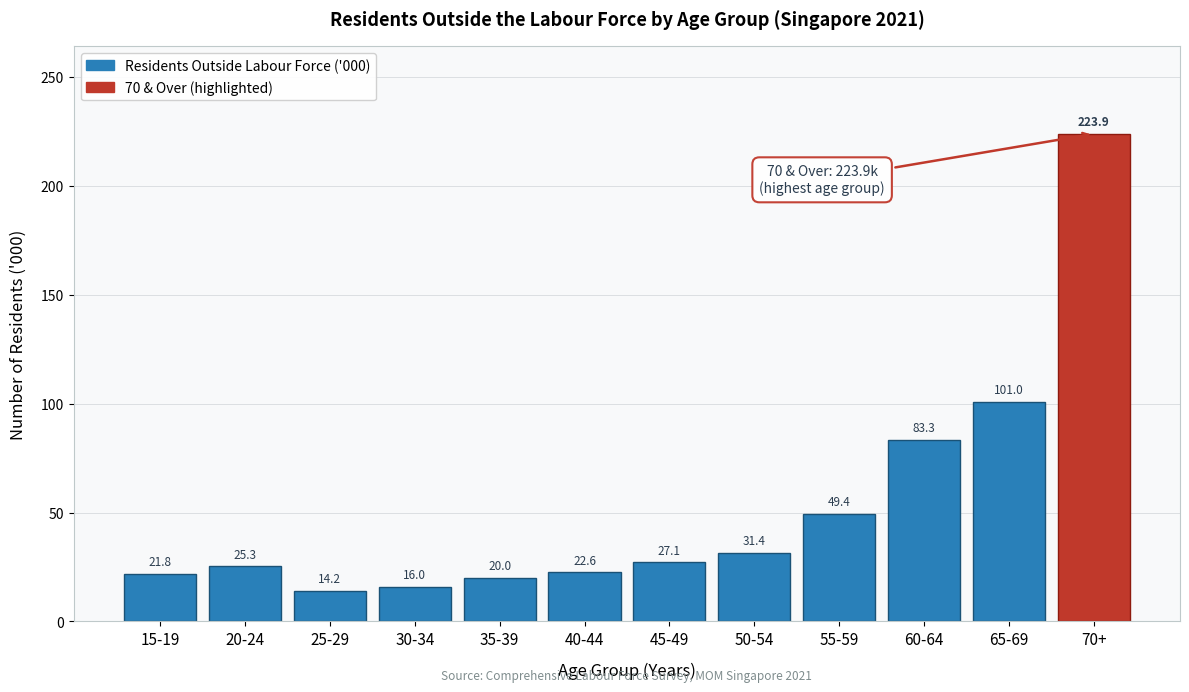

Reading left to right, list all the values displayed in this chart.

15-19=21.8	20-24=25.3	25-29=14.2	30-34=16.0	35-39=20.0	40-44=22.6	45-49=27.1	50-54=31.4	55-59=49.4	60-64=83.3	65-69=101.0	70+=223.9